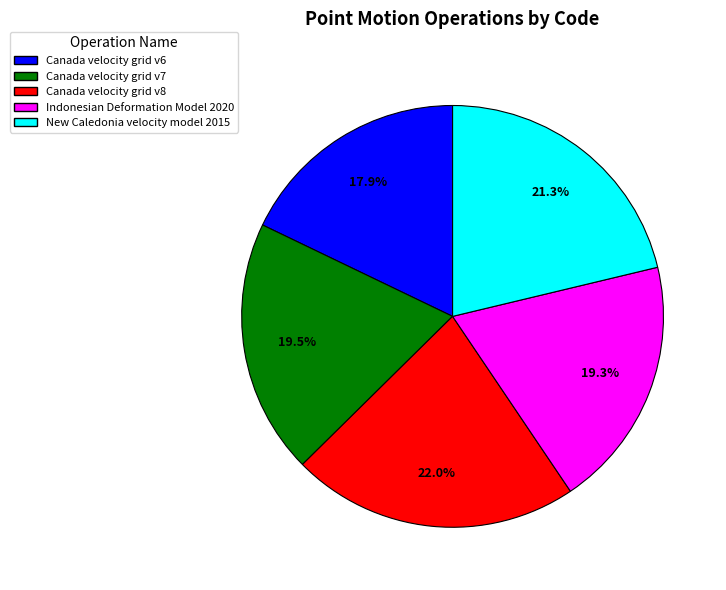

How many segments does this pie chart have?

5